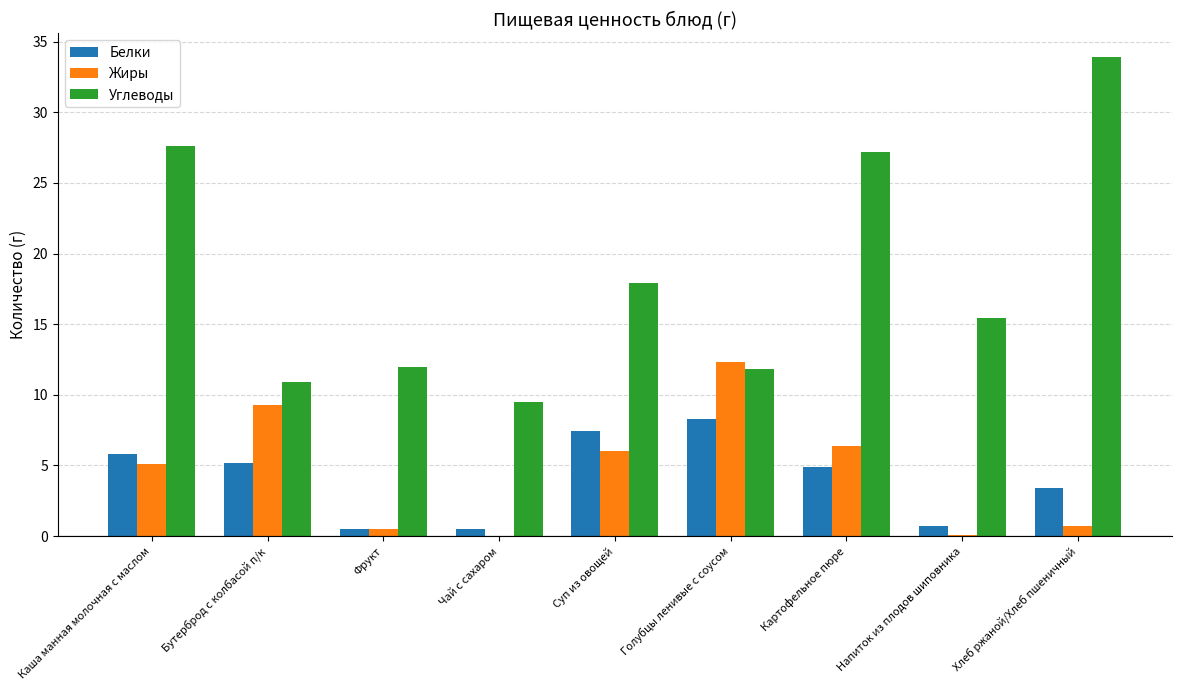

At which label does Углеводы first exceed 15?

Каша манная молочная с маслом